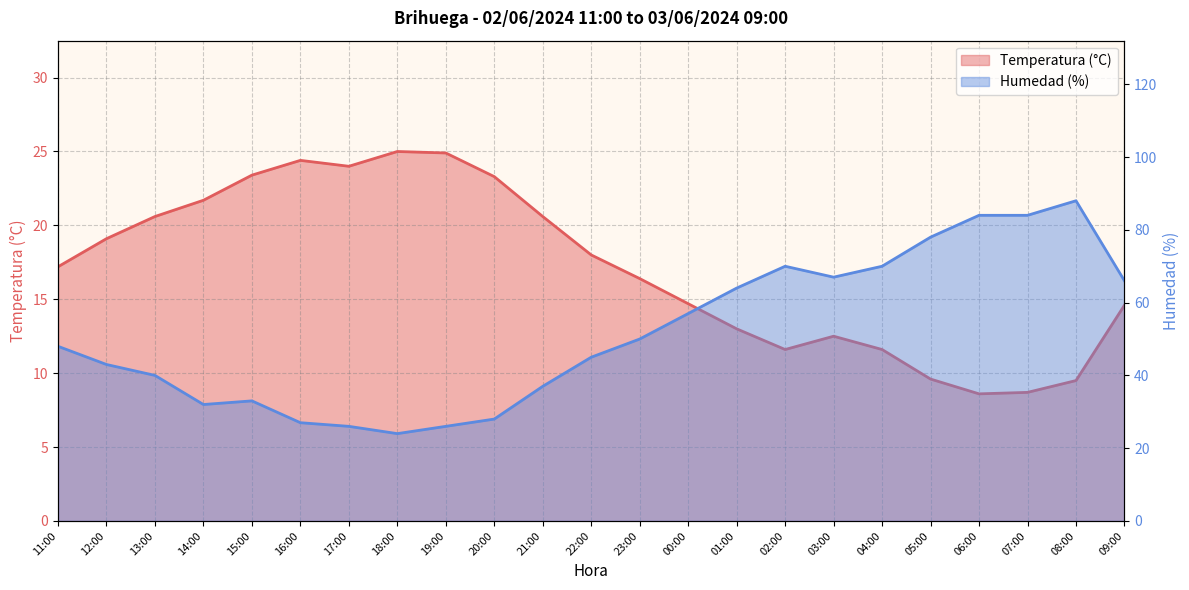

At which label does Temperatura (°C) first exceed 17?

11:00